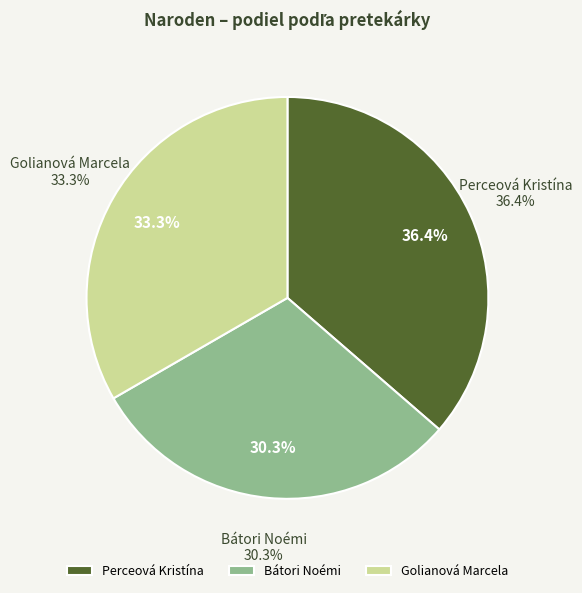

Is there a majority slice in this chart?

No